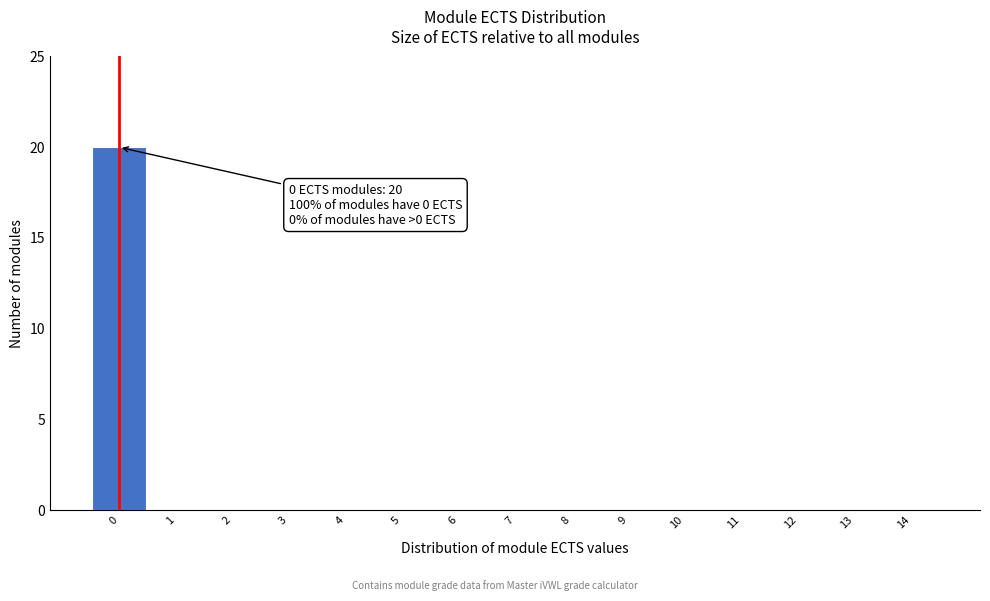

Over which range of the x-axis is the bar tallest?

-0.5 to 0.5